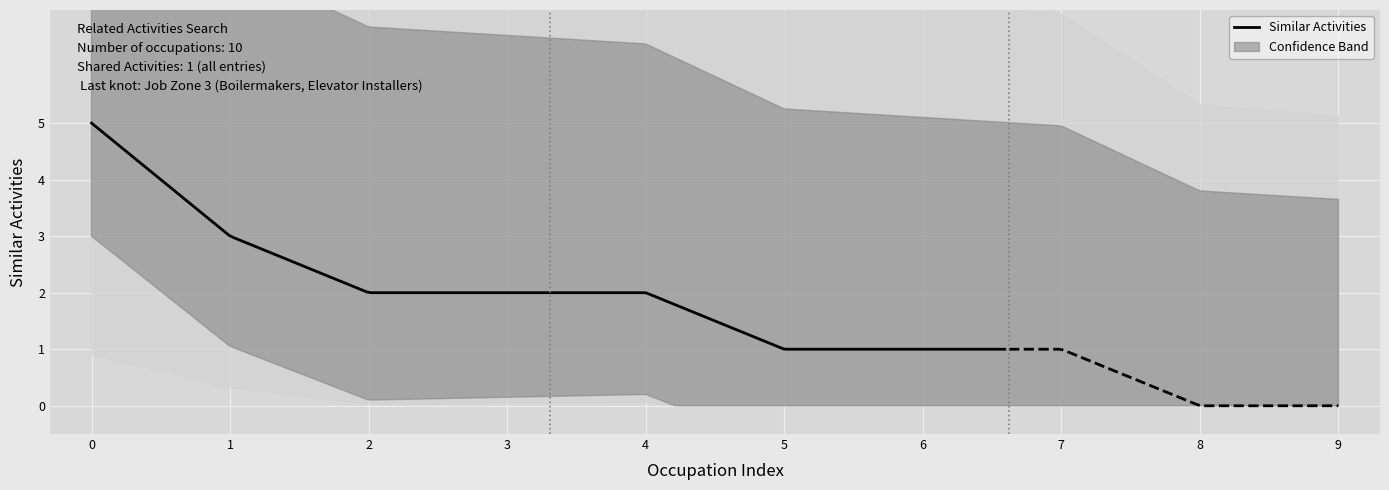

True or false: the data shows 0 at Roof Bolters, Mining.

False